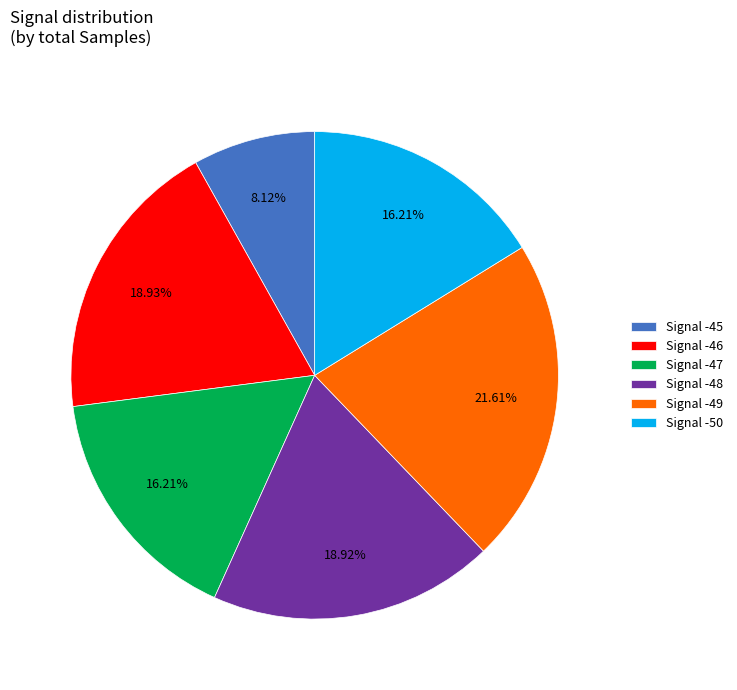

Combined, do Signal -49 and Signal -48 account for over 50%?

No